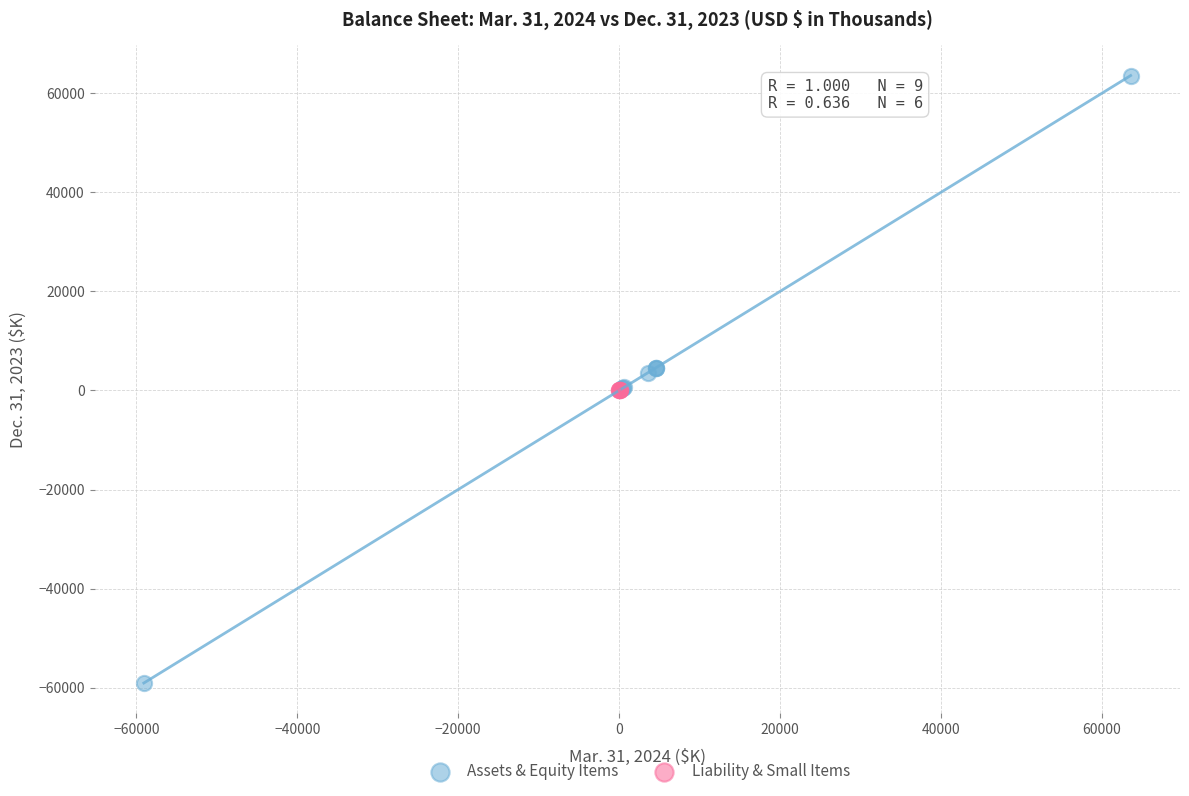

Which series has the largest Y range (max minus min)?

Assets & Equity Items